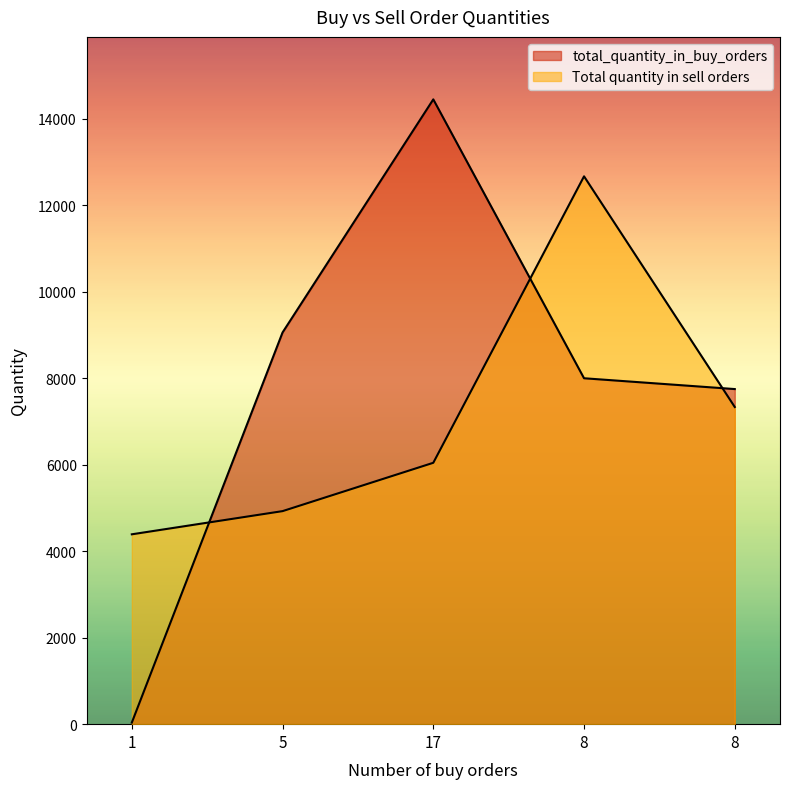

How many lines are shown in the chart?

2